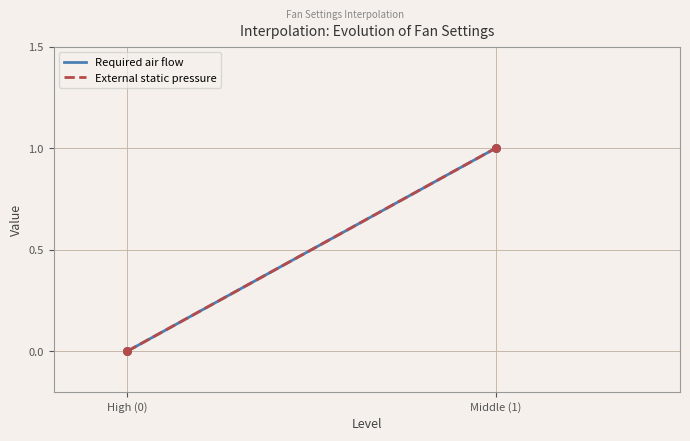

Which series has the largest total across all categories?

Required air flow